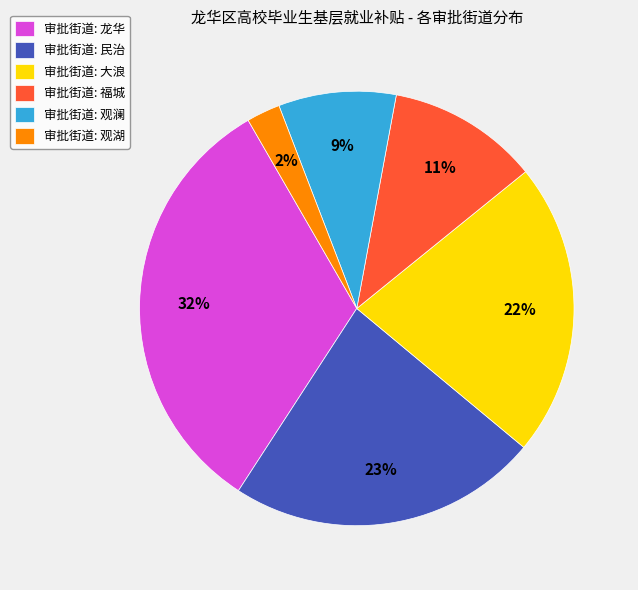

To the nearest percent, what percentage of the pie is 审批街道: 民治?

23%